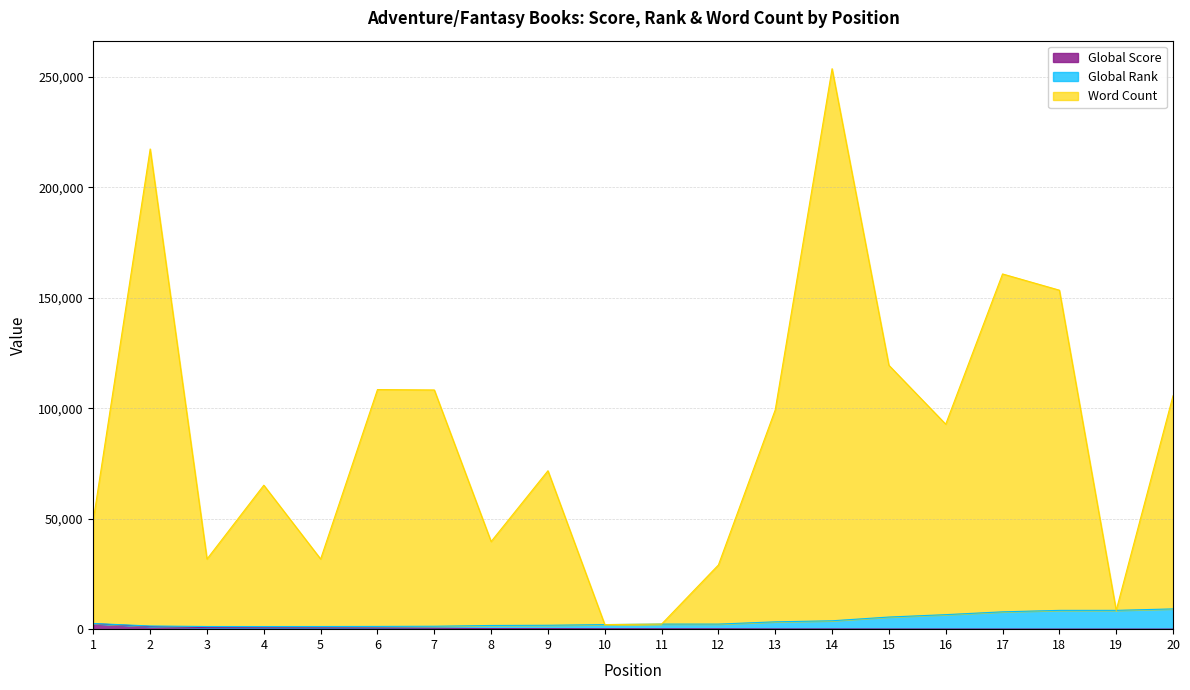

How many data points does each series have?

20